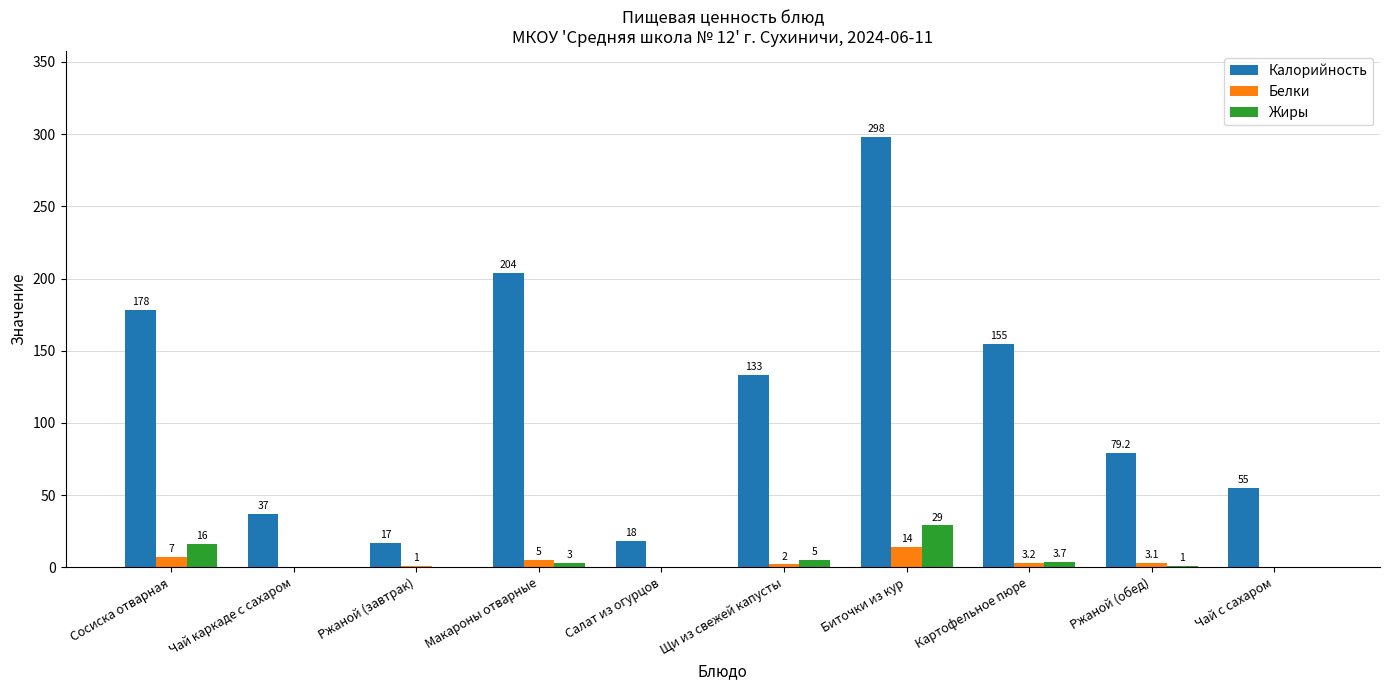

Reading right to left, extract all data points from this chart.

Калорийность: Чай с сахаром=55.0	Ржаной (обед)=79.2	Картофельное пюре=155.0	Биточки из кур=298.0	Щи из свежей капусты=133.0	Салат из огурцов=18.0	Макароны отварные=204.0	Ржаной (завтрак)=17.0	Чай каркаде с сахаром=37.0	Сосиска отварная=178.0
Белки: Чай с сахаром=0.0	Ржаной (обед)=3.1	Картофельное пюре=3.2	Биточки из кур=14.0	Щи из свежей капусты=2.0	Салат из огурцов=0.0	Макароны отварные=5.0	Ржаной (завтрак)=1.0	Чай каркаде с сахаром=0.0	Сосиска отварная=7.0
Жиры: Чай с сахаром=0.0	Ржаной (обед)=1.0	Картофельное пюре=3.7	Биточки из кур=29.0	Щи из свежей капусты=5.0	Салат из огурцов=0.0	Макароны отварные=3.0	Ржаной (завтрак)=0.0	Чай каркаде с сахаром=0.0	Сосиска отварная=16.0